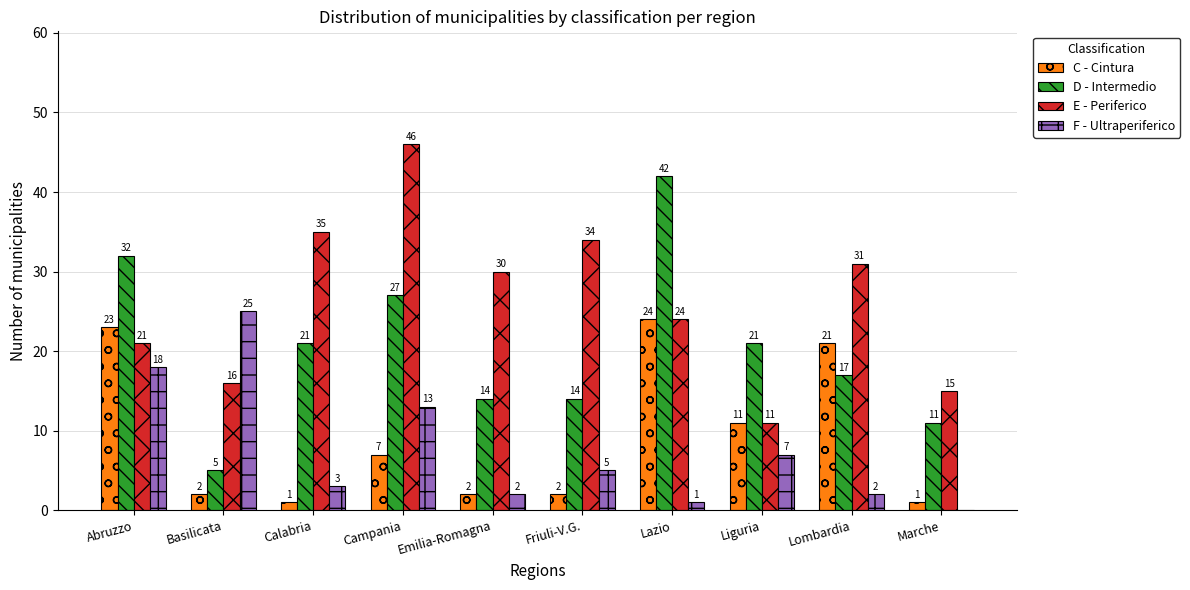

Which series has the largest total across all categories?

E - Periferico